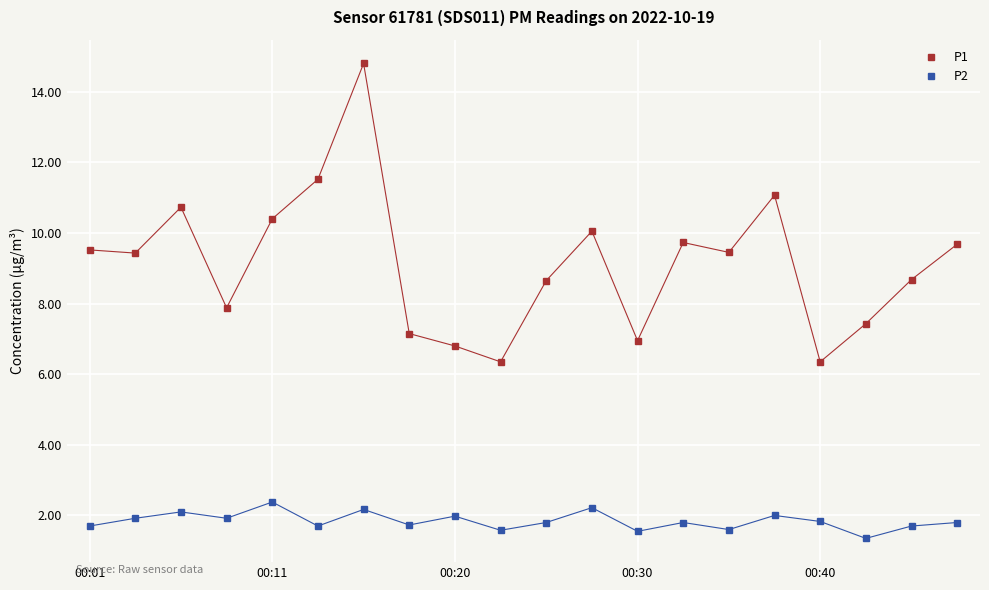

Which series has the largest total across all categories?

P1